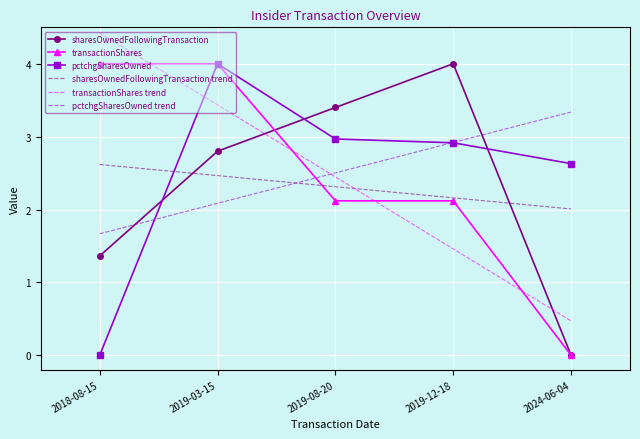

What position from the right is 2019-12-18?

2